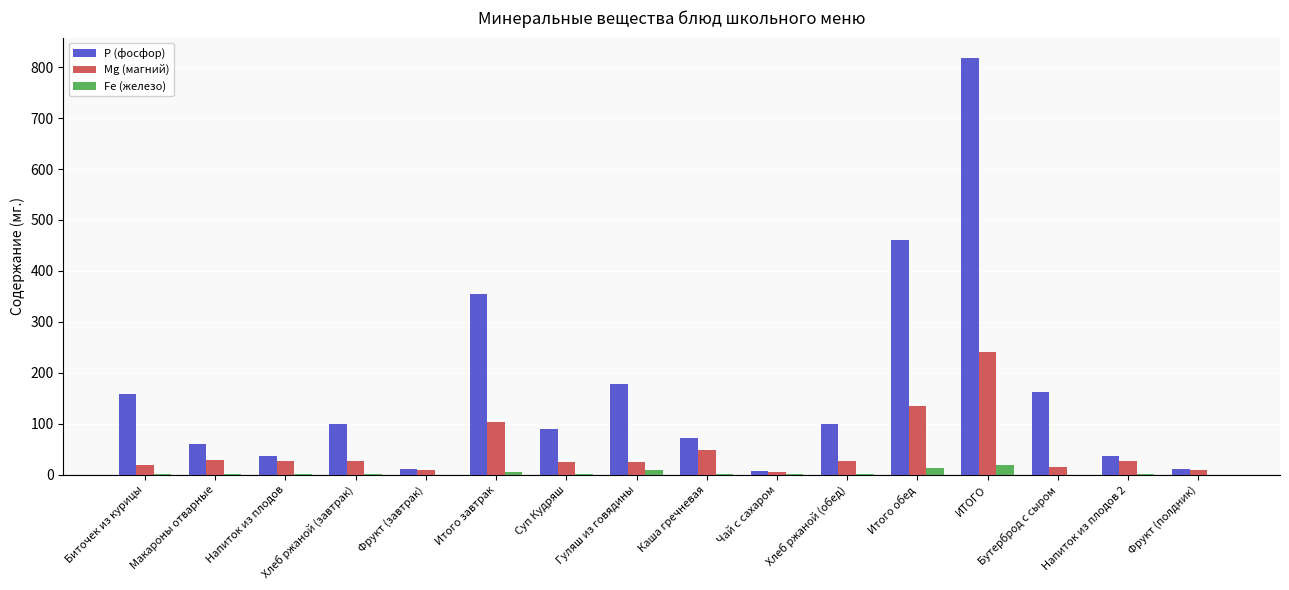

Is the value of Р (фосфор) at Гуляш из говядины greater than the value of Mg (магний) at Итого завтрак?

Yes